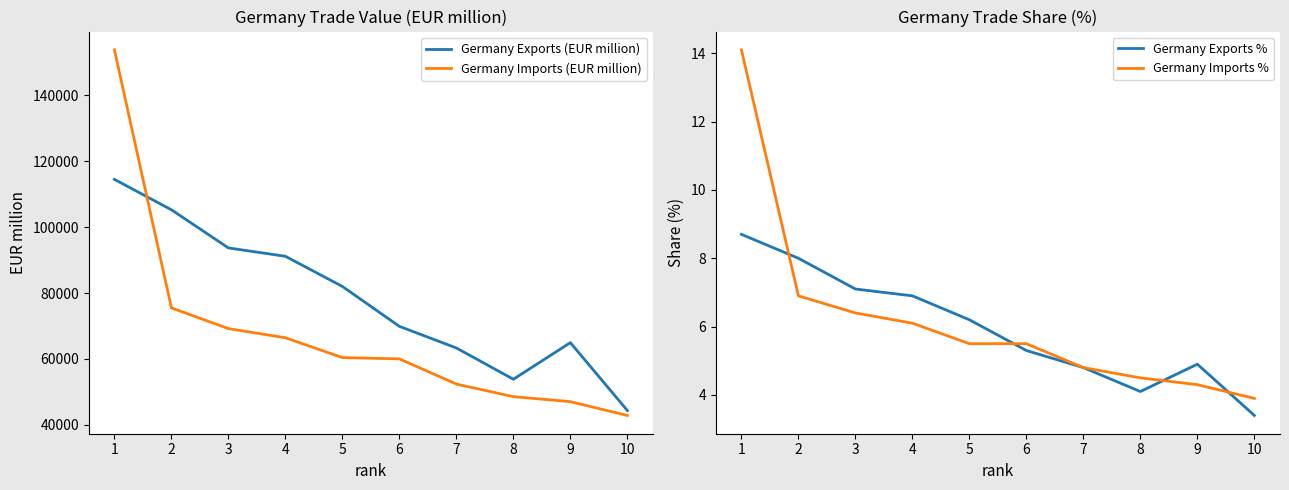

What are all the series names shown in the legend?

Germany Exports (EUR million), Germany Imports (EUR million), Germany Exports %, Germany Imports %